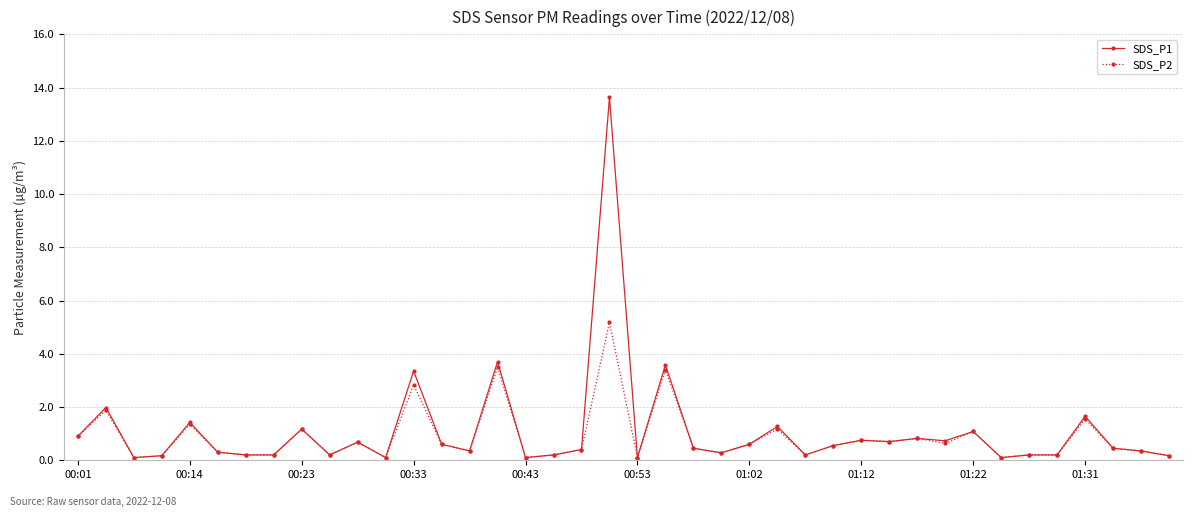

Which series has the widest spread of values?

SDS_P1